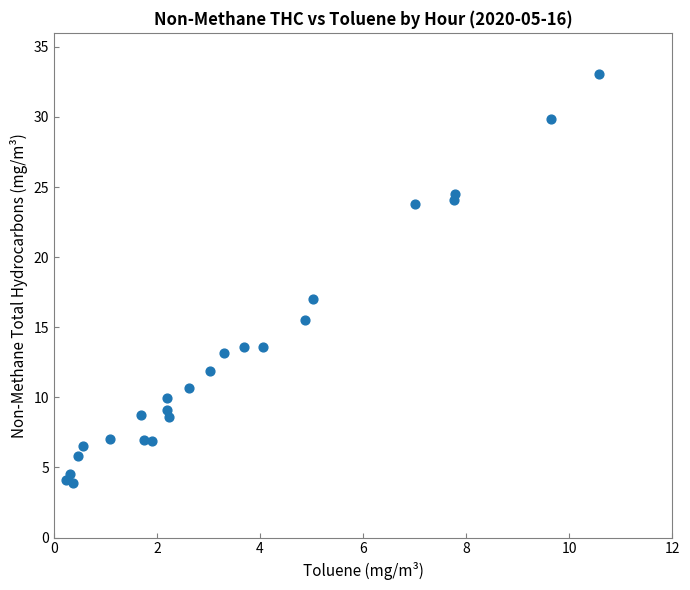

What is the range of X values (max minus min)?

10.3